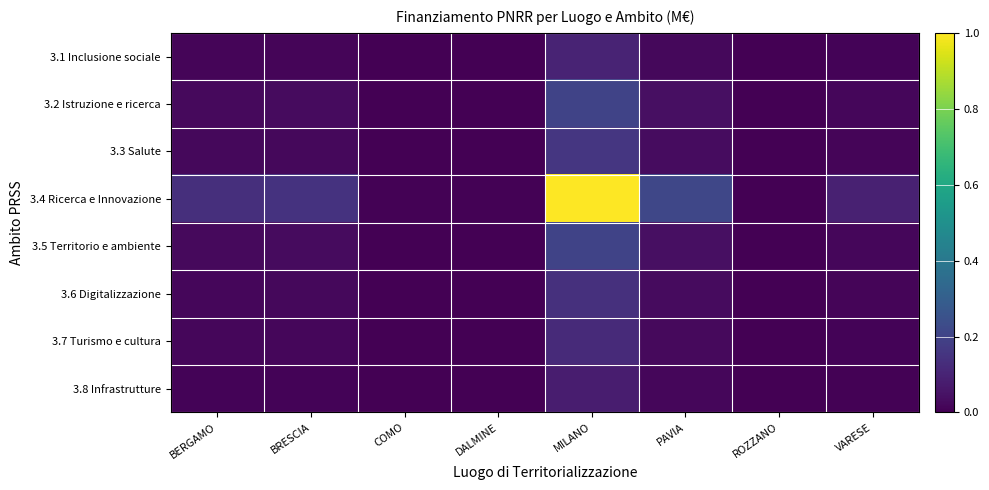

Which label corresponds to the largest value in the chart?

MILANO